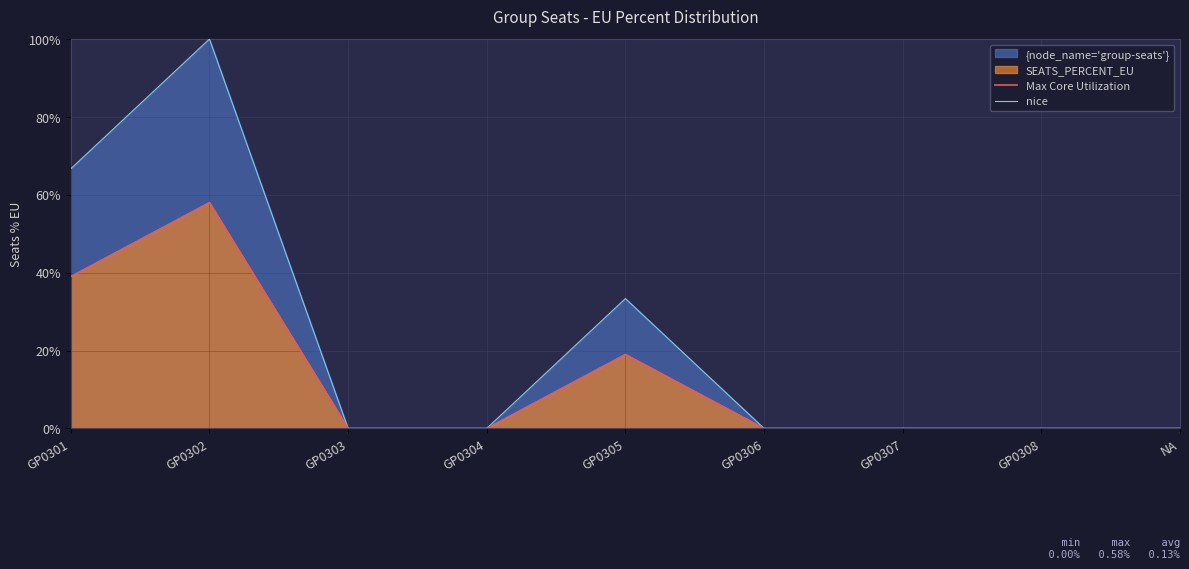

The value of nice at GP0307 is -0.5. True or false?

False